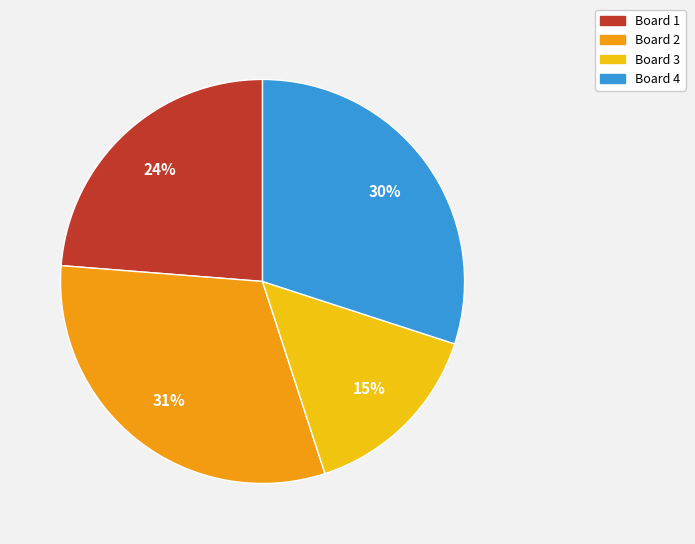

To the nearest percent, what is the combined percentage of Board 2 and Board 1?

55%